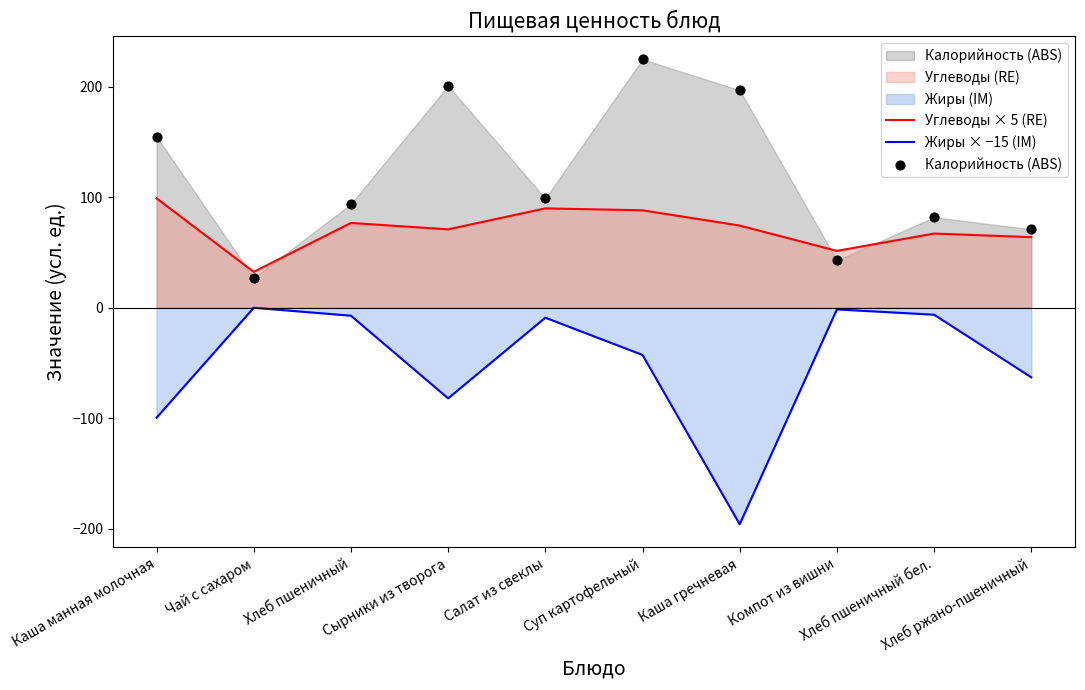

Which series has the largest Y range (max minus min)?

Калорийность (ABS)